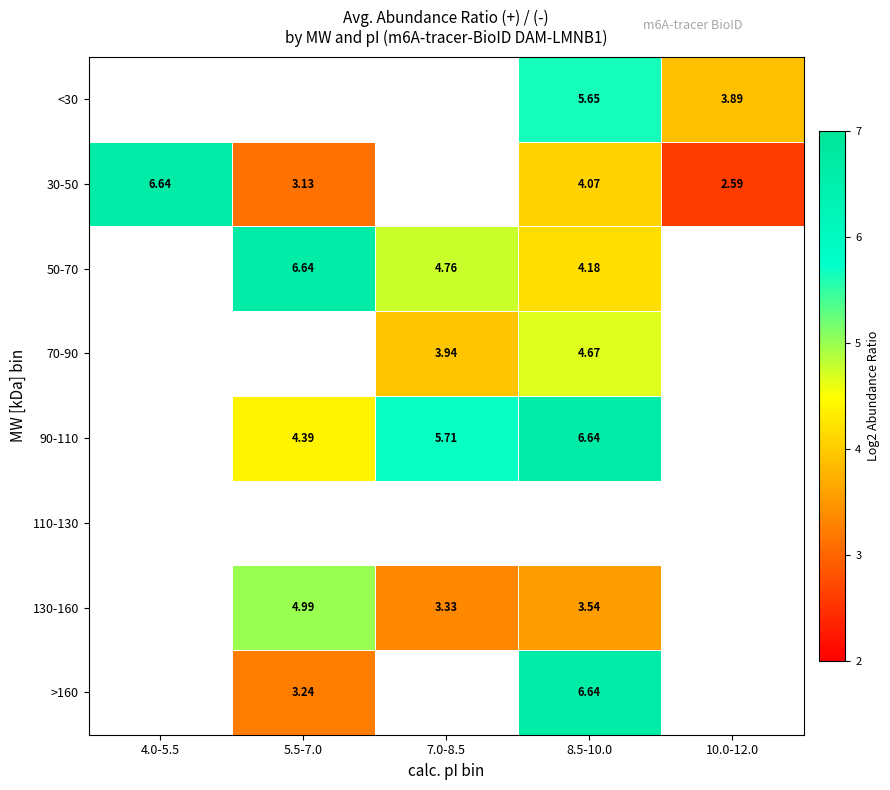

How many data points in 90-110 are less than 5?

1